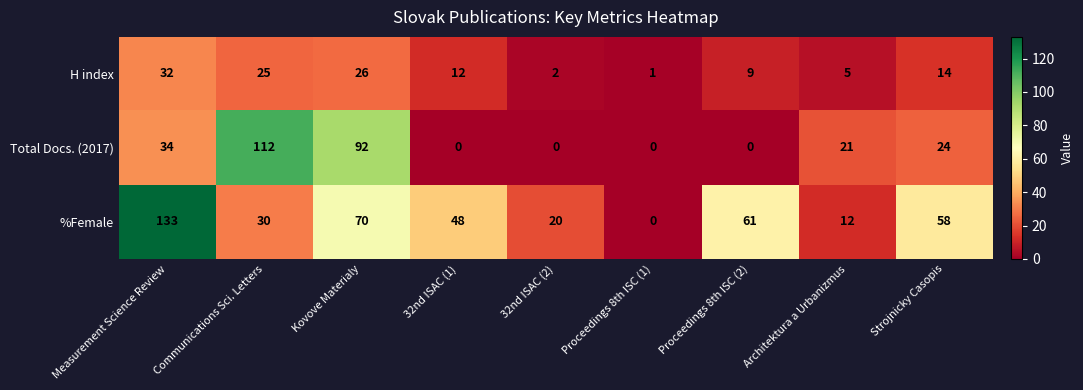

Which series has the widest spread of values?

%Female